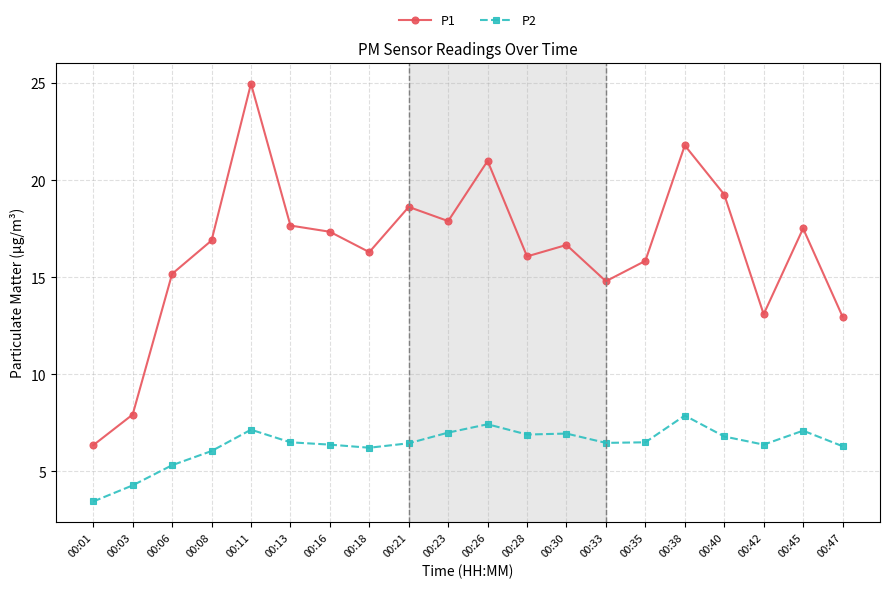

Which category has the lowest value across all series?

00:01